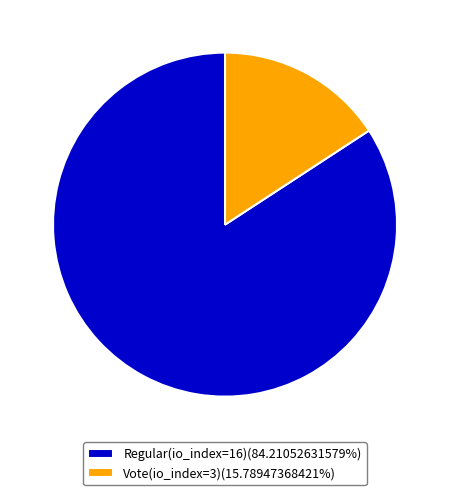

Does any single category account for the majority?

Yes